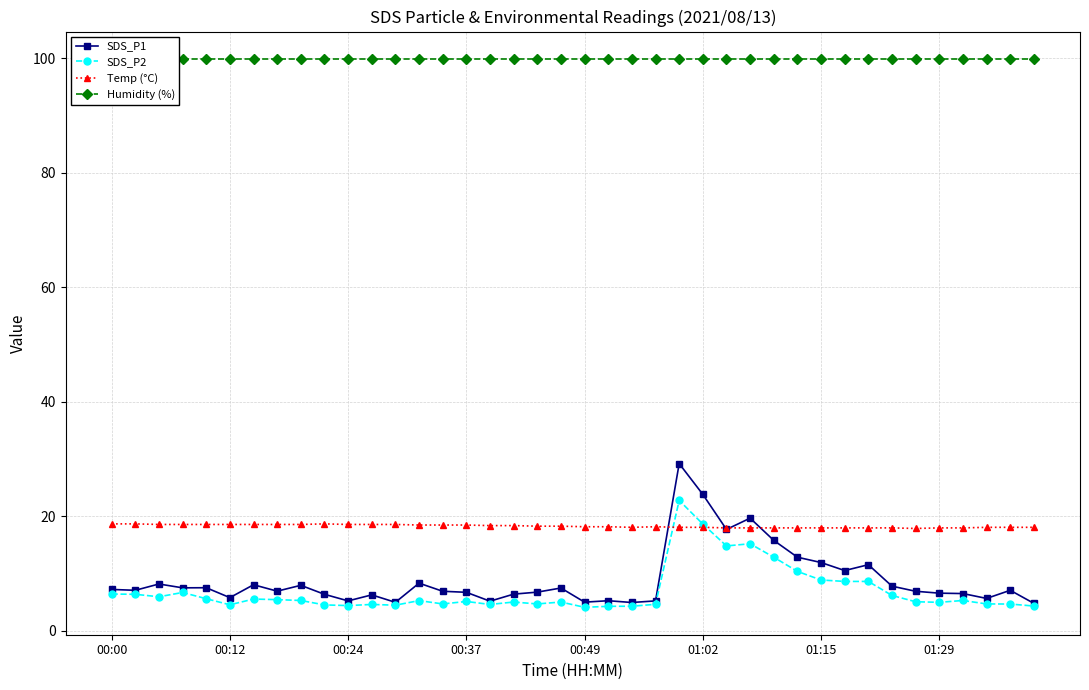

Which series has the largest total across all categories?

Humidity (%)